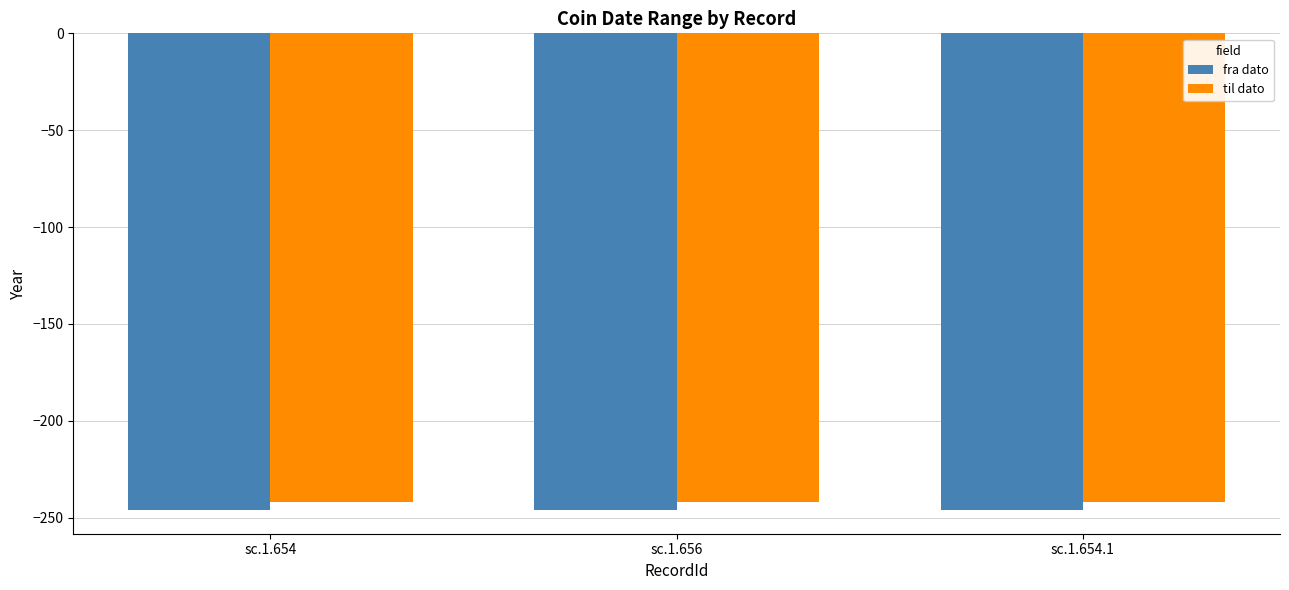

What is the label of the 2nd bar from the left?

sc.1.656